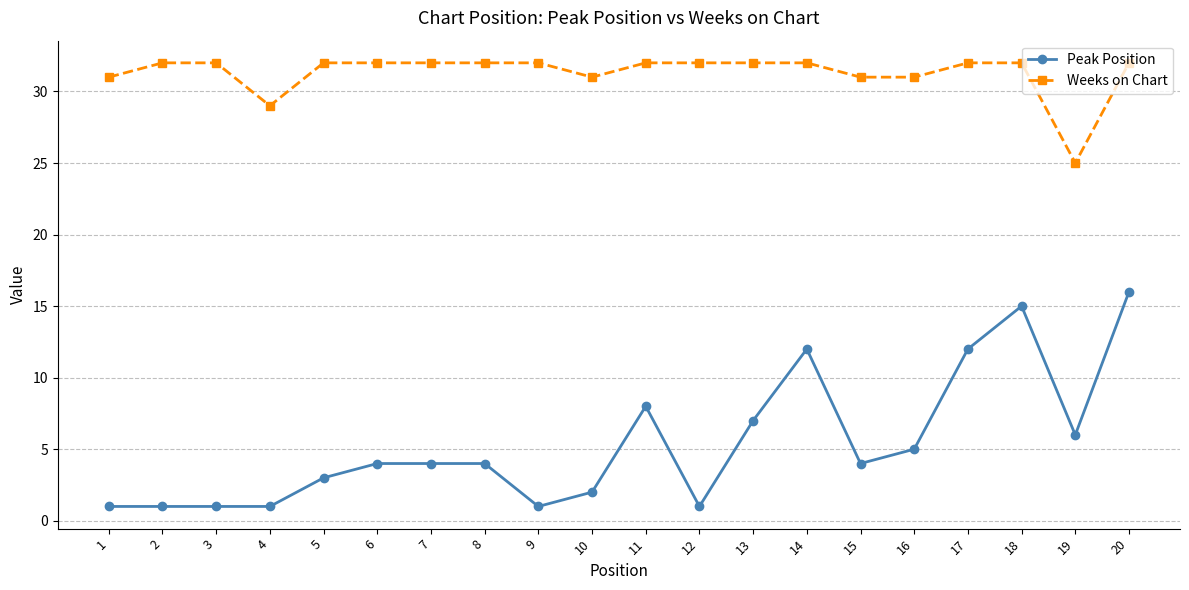

Which category has the highest value in the Peak Position series?

20